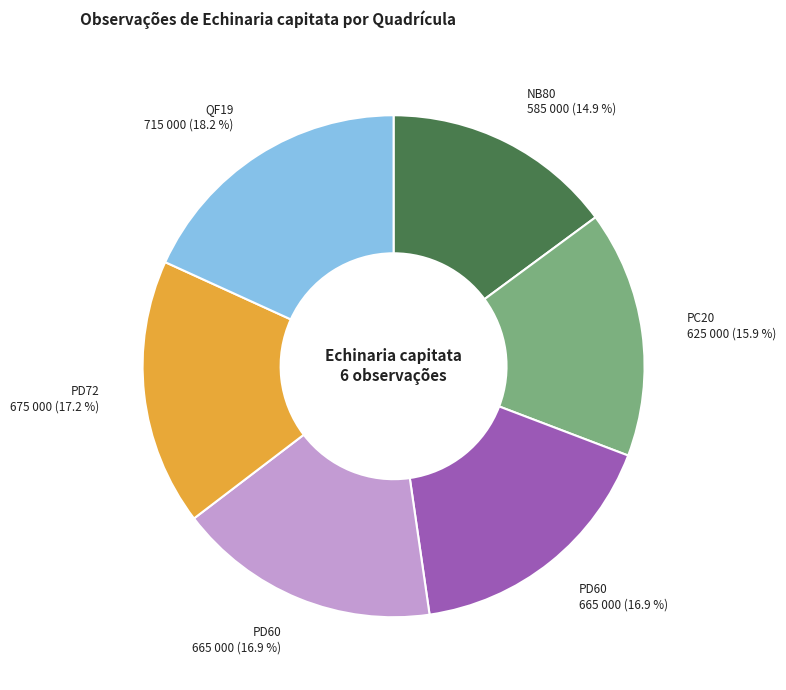

Does any single category account for the majority?

No